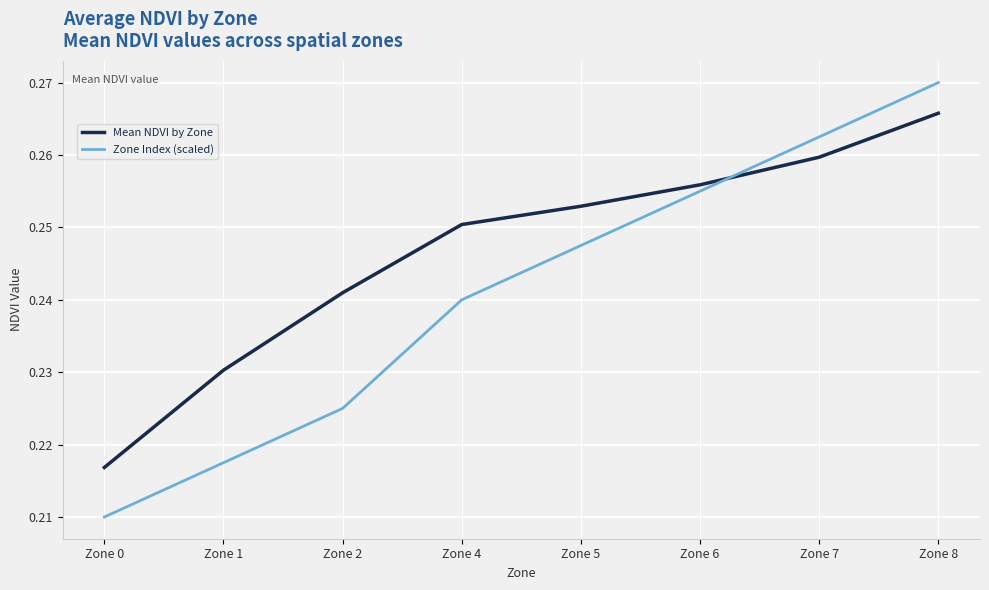

At which category does the chart reach its peak across all series?

Zone 8